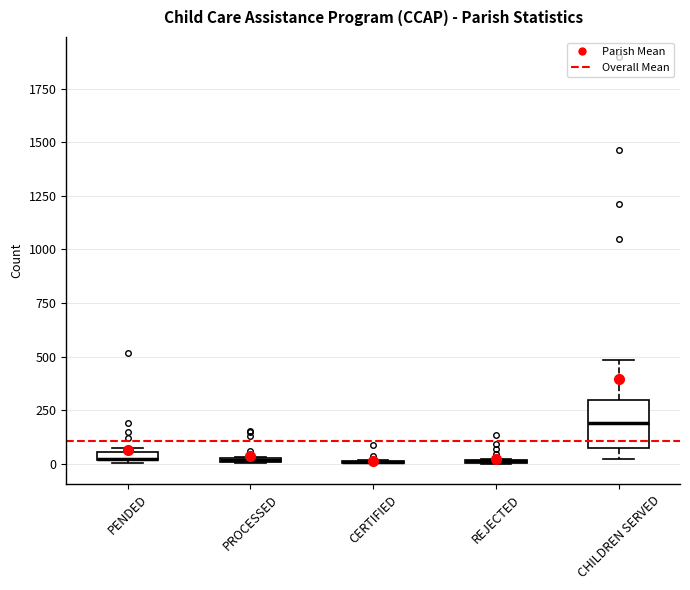

Which box is the tallest, from its lower edge to its upper edge?

CHILDREN SERVED